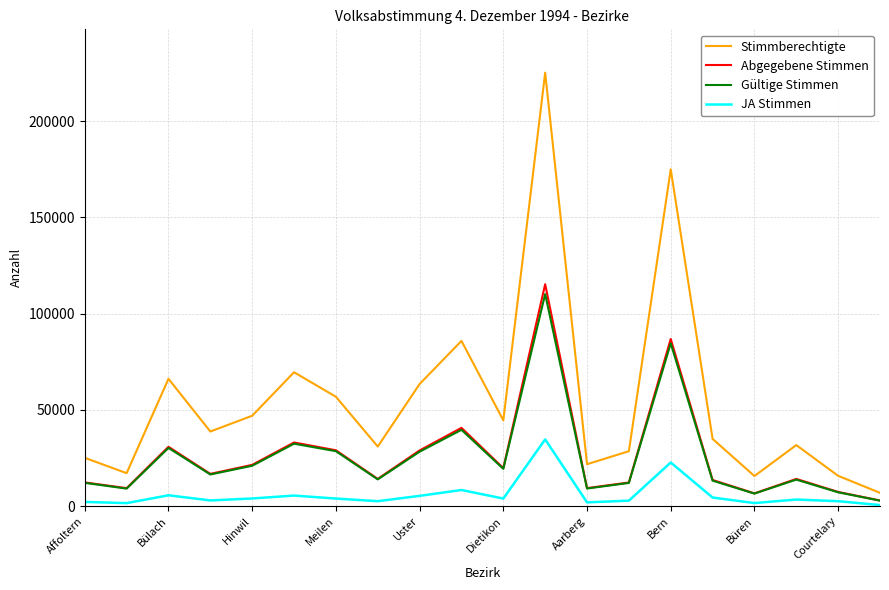

How many series are shown in this chart?

4